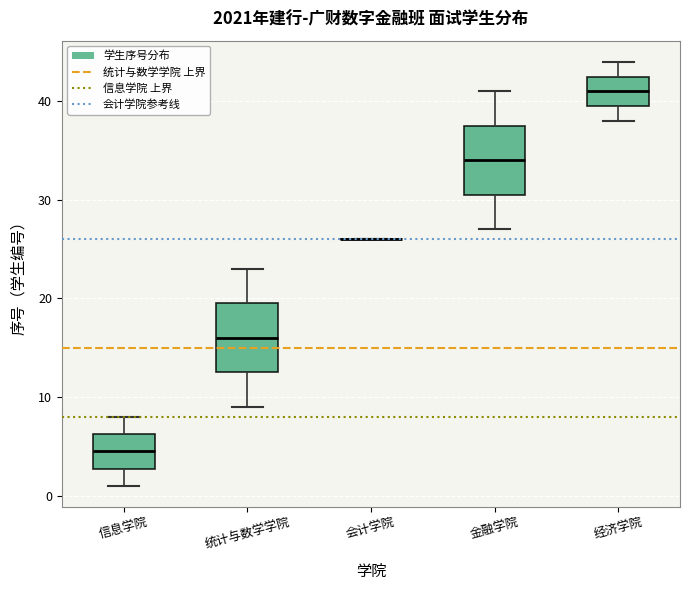

Reading left to right, transcribe this box plot: for each box, give where its median line is, the range the box spans, and where its two whiskers end, as read against the y-axis. The values are not printed on the chart, so give them approximately, as read against the axis.

信息学院: median 5, box 3 to 6, whiskers 1 to 8
统计与数学学院: median 16, box 13 to 20, whiskers 9 to 23
会计学院: box collapsed to a line at 26, whiskers 26 to 26
金融学院: median 34, box 31 to 38, whiskers 27 to 41
经济学院: median 41, box 40 to 43, whiskers 38 to 44